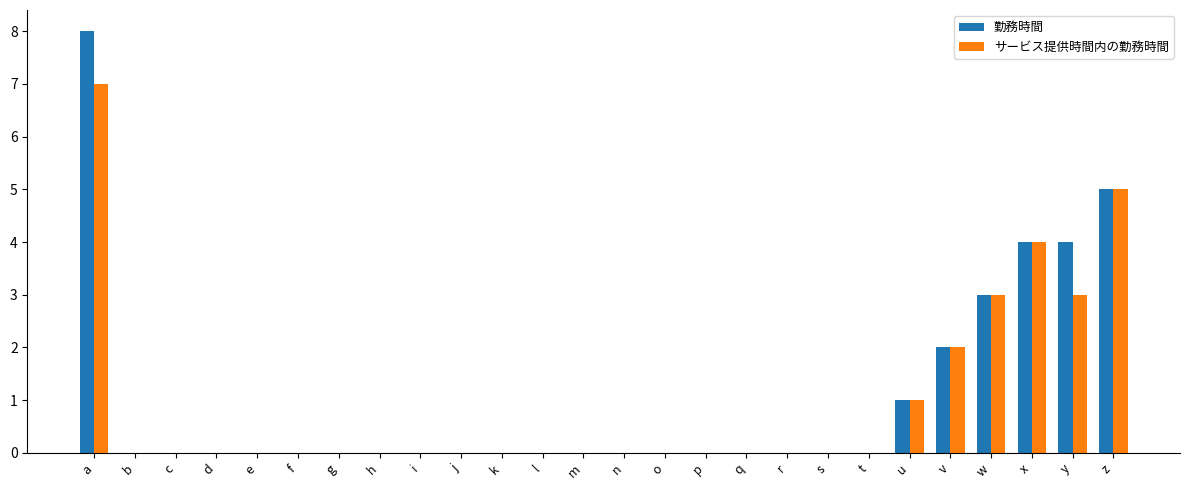

How many groups of bars are there?

26